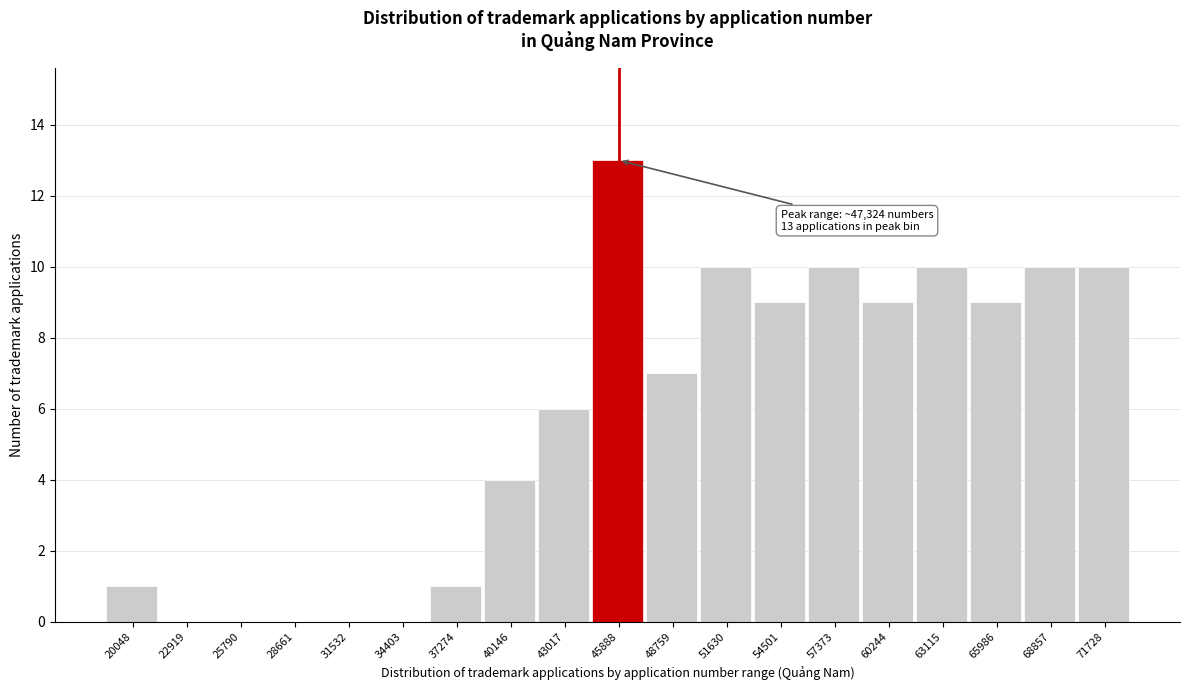

Reading left to right, extract all data points from this chart.

20048=1	22919=0	25790=0	28661=0	31532=0	34403=0	37274=1	40146=4	43017=6	45888=13	48759=7	51630=10	54501=9	57373=10	60244=9	63115=10	65986=9	68857=10	71728=10